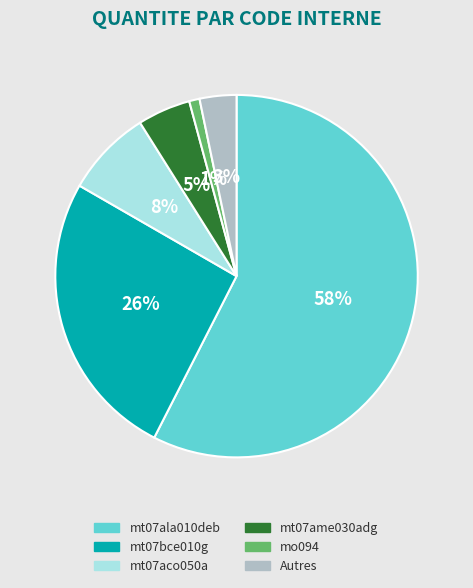

How many segments does this pie chart have?

6